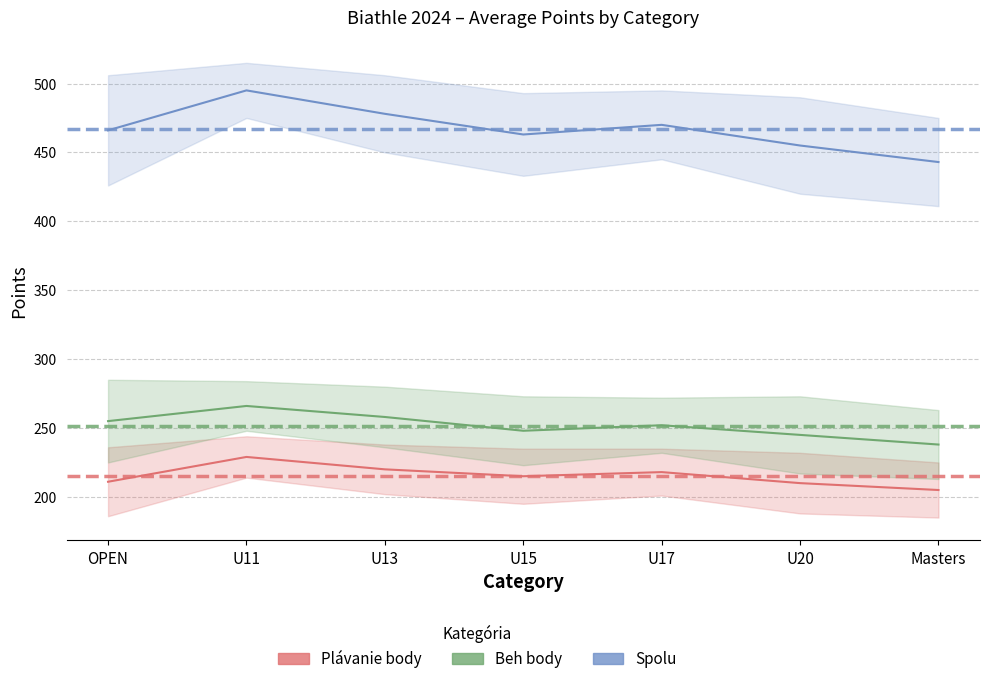

What is the label of the 6th point from the left?

U20